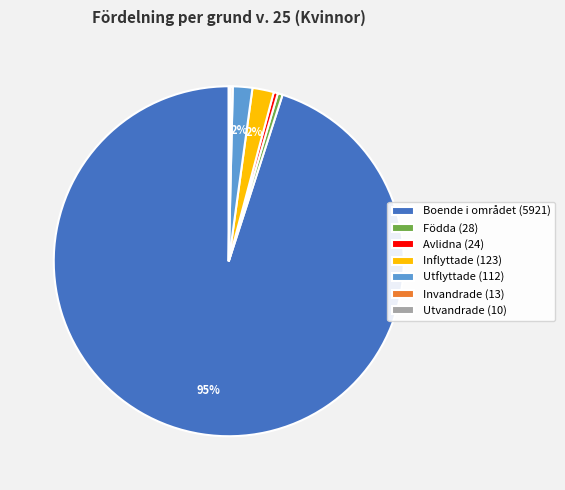

Is it true that Avlidna is 0% of the pie?

True